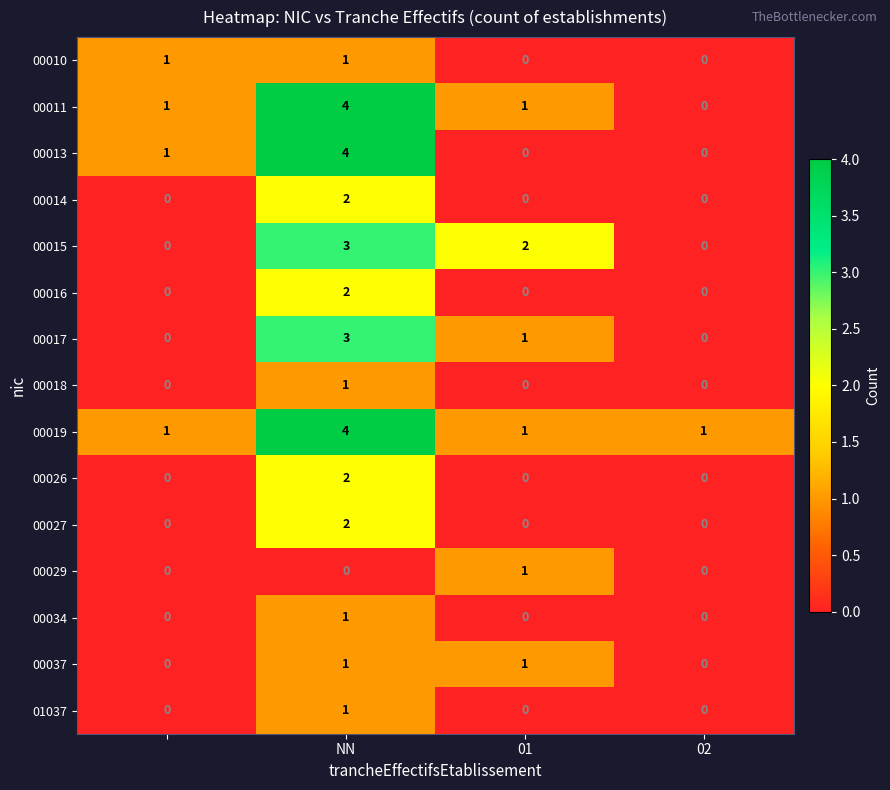

What is the sum of all 00019 values?

7